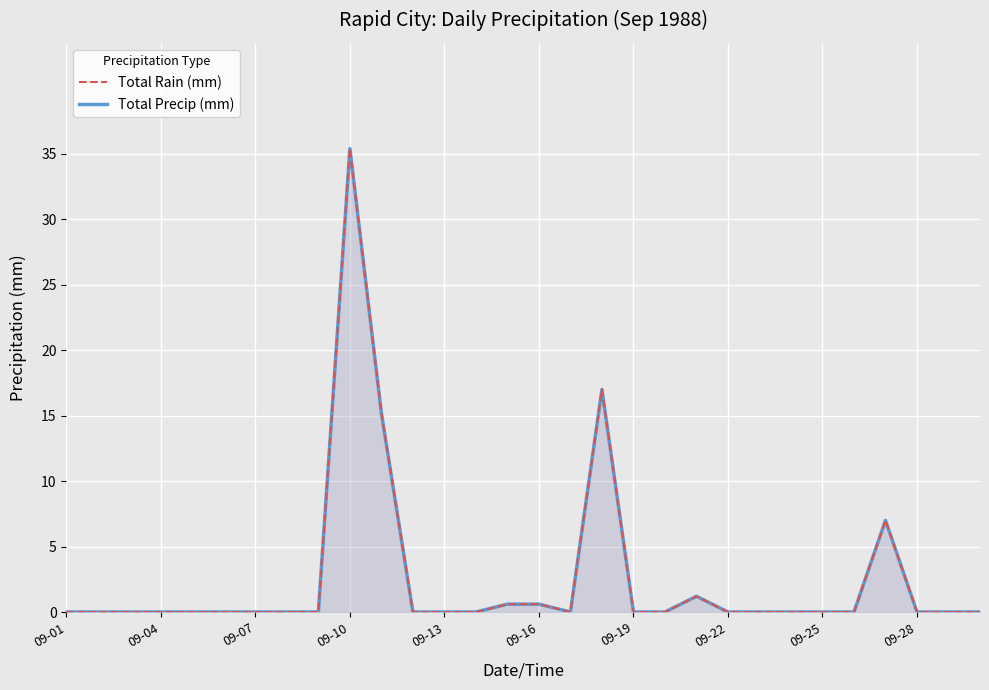

Which category has the lowest value across all series?

09-01